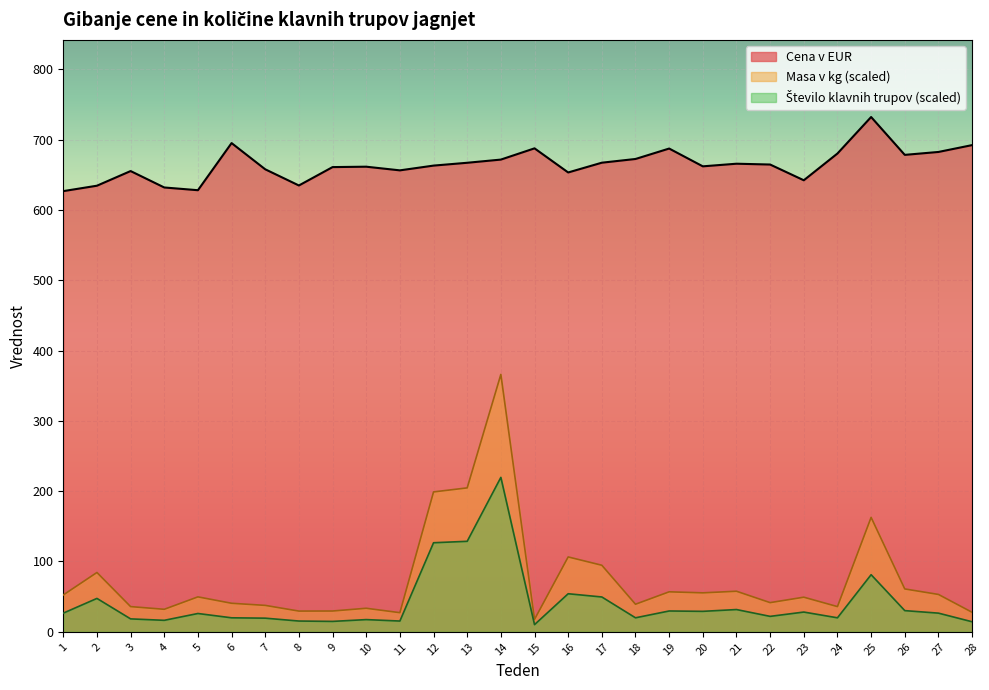

Rank the series at 27 from highest to lowest value.

Cena v EUR, Masa v kg, Stevilo klavnih trupov